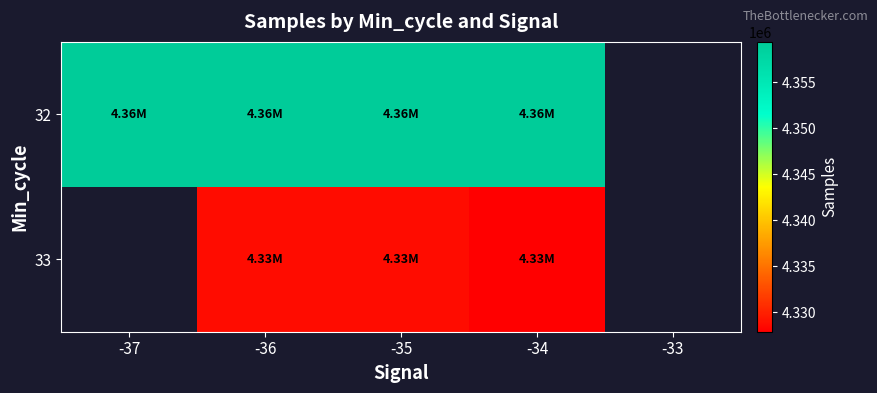

How many data points in 33 are less than 4328674?

1